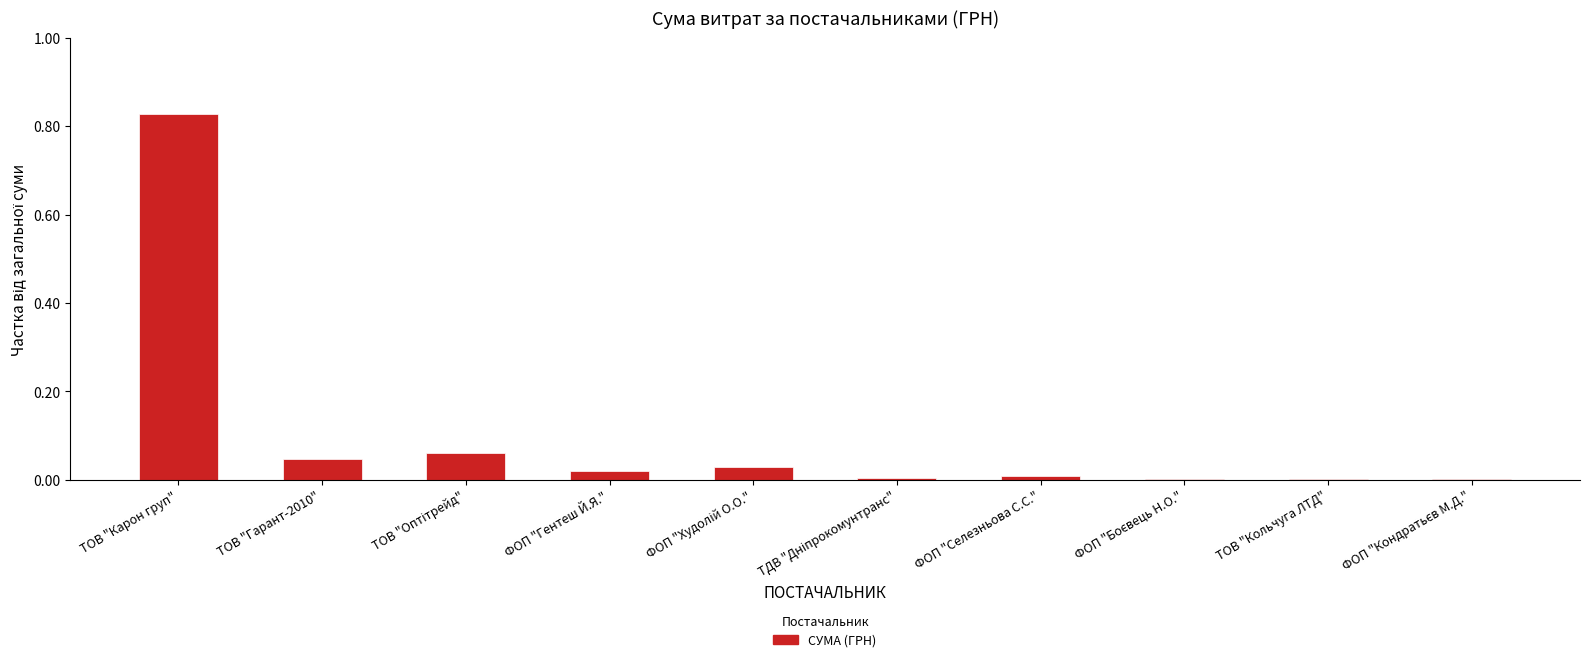

How many series are shown in this chart?

1